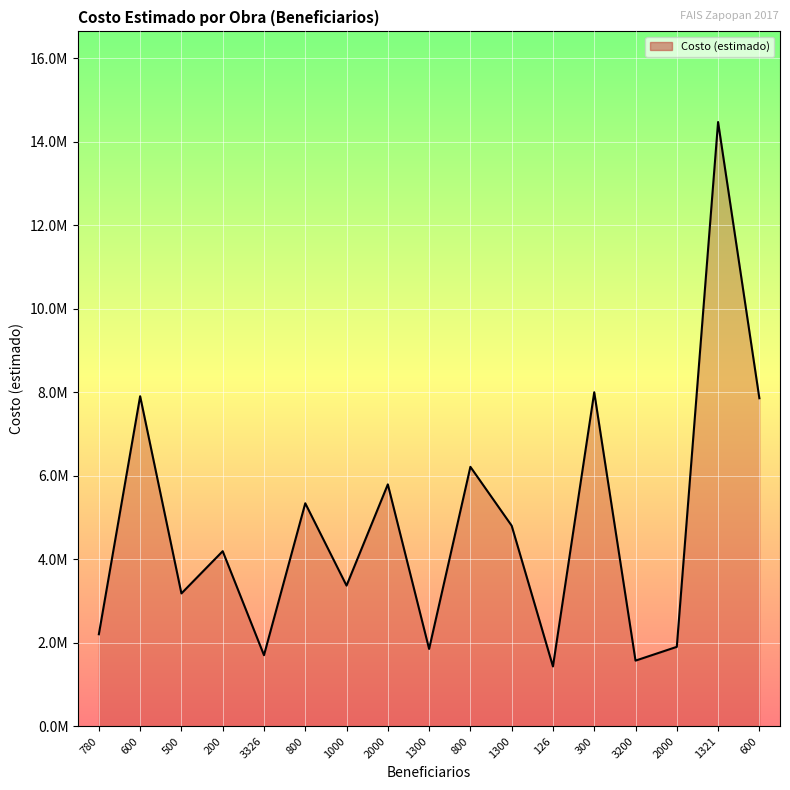

Does the chart display data point markers on the line(s)?

No